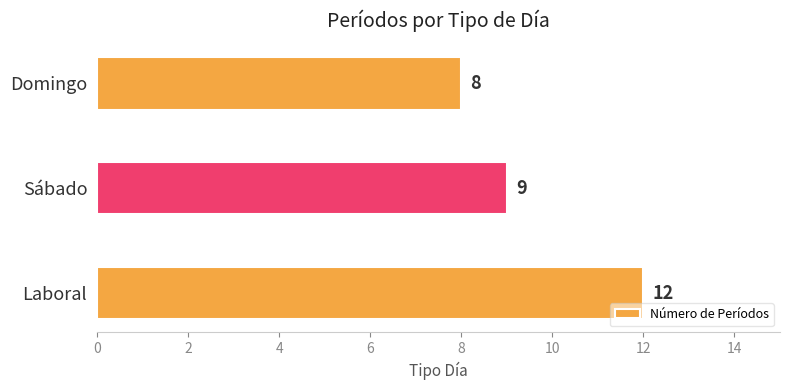

Reading bottom to top, what are all the values shown in this chart?

Laboral=12	Sábado=9	Domingo=8